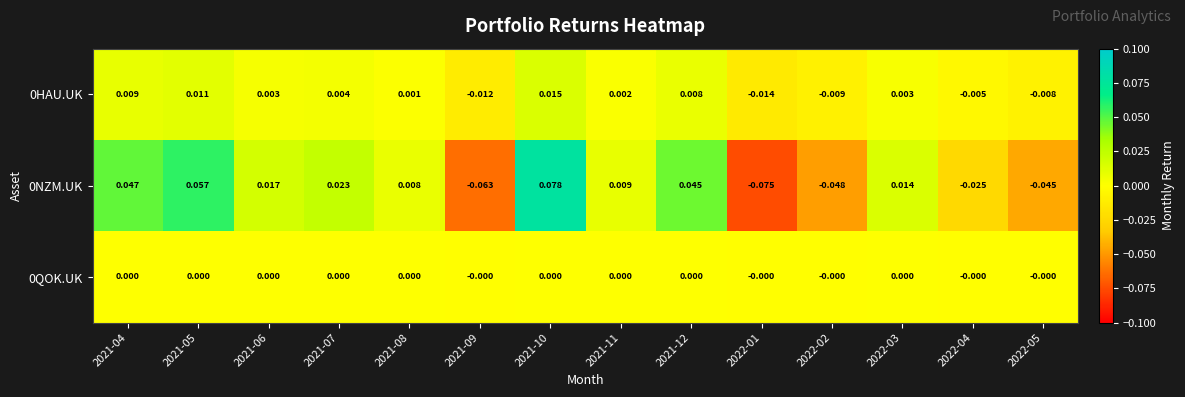

Is the value of 0QOK.UK at 2022-02 greater than the value of 0HAU.UK at 2022-04?

Yes